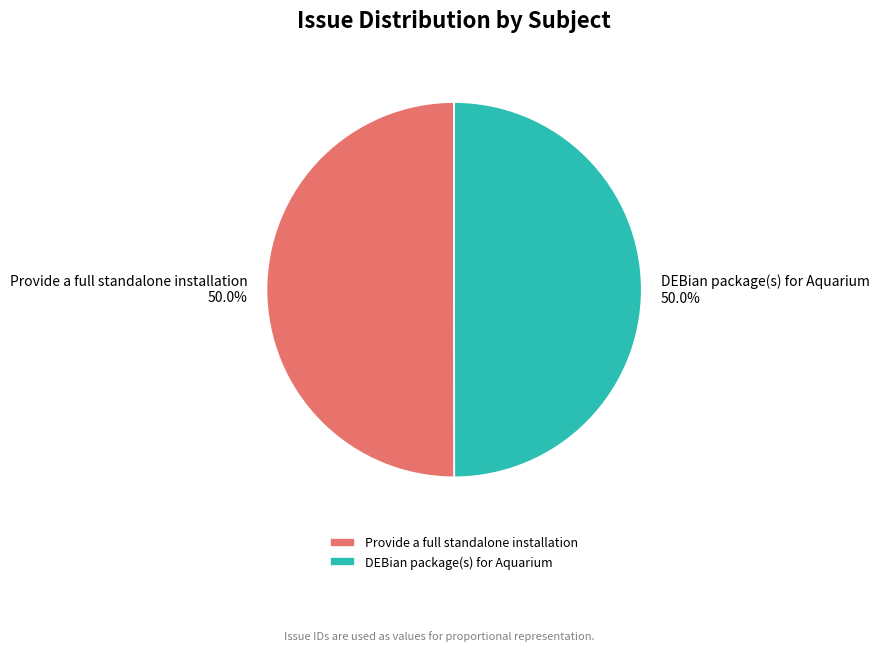

To the nearest percent, what percentage of the pie is DEBian package(s) for Aquarium?

50%